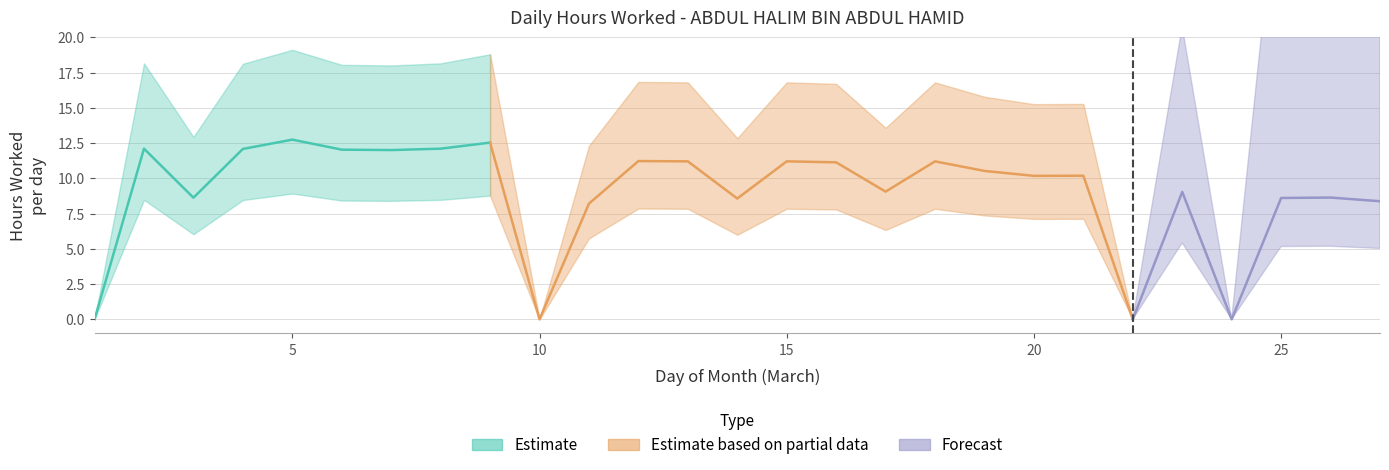

True or false: the data has more than 1 interior local peaks.

True